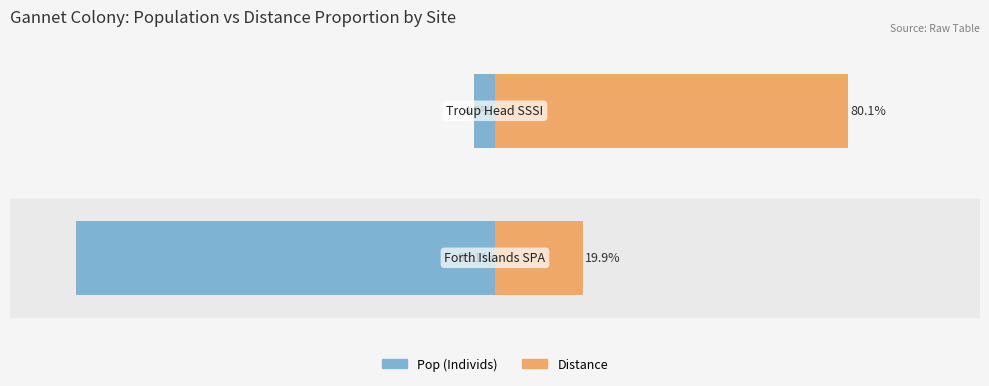

At how many categories does at least one series exceed 51?

1